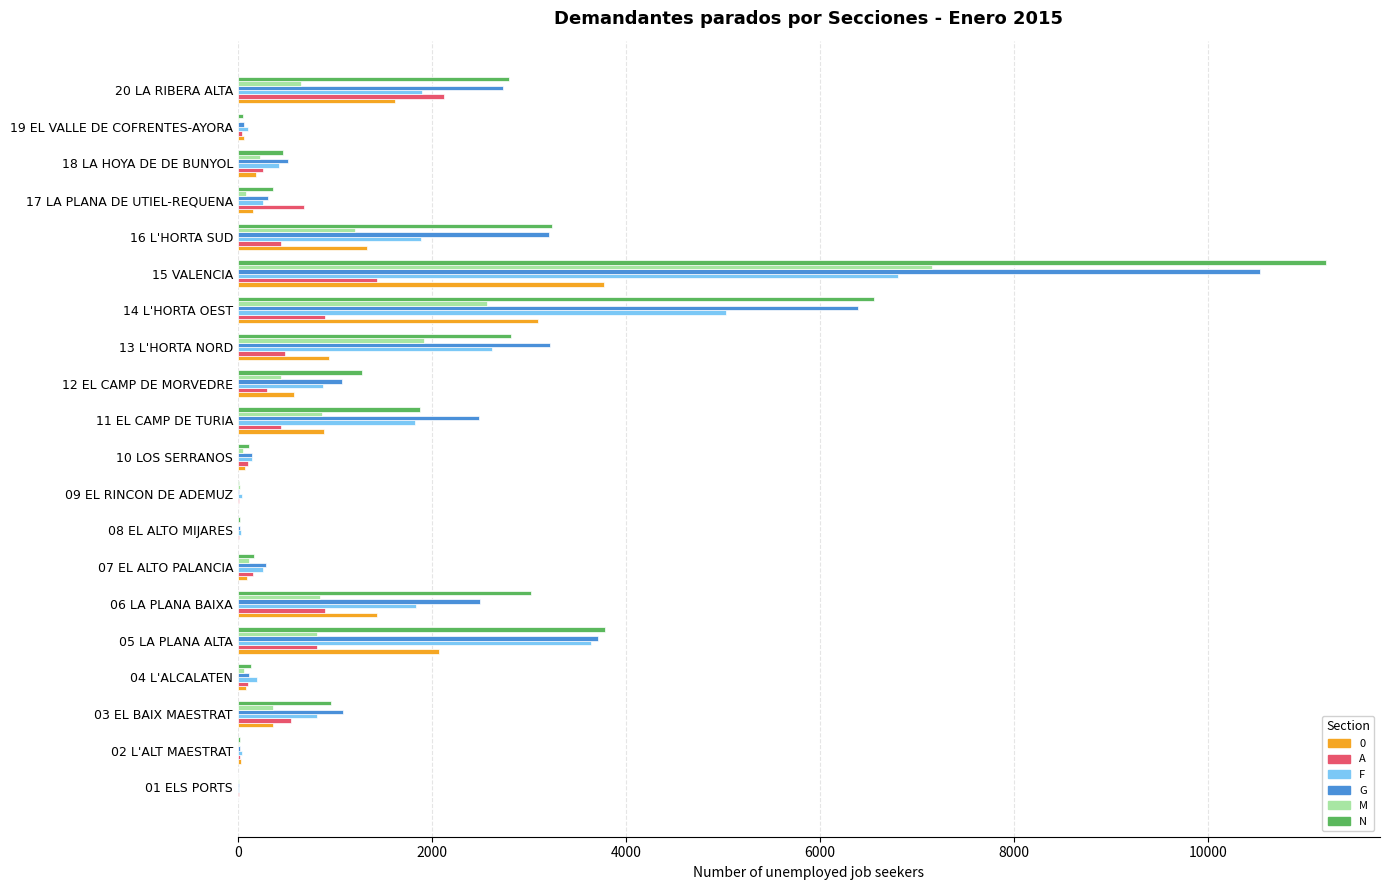

What are all the series names shown in the legend?

0, A, F, G, M, N